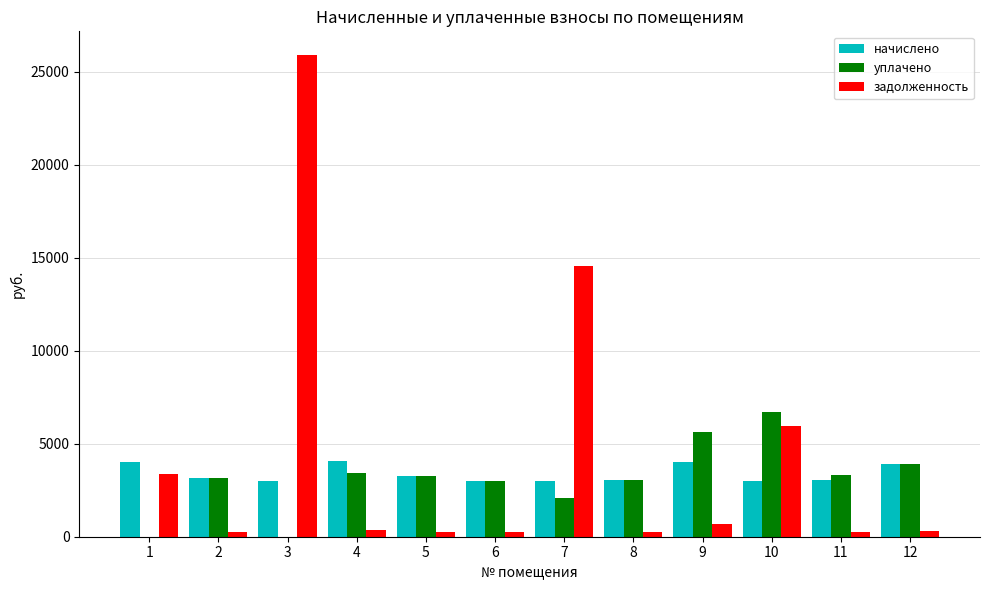

What is the average value of the начислено series?

3370.6